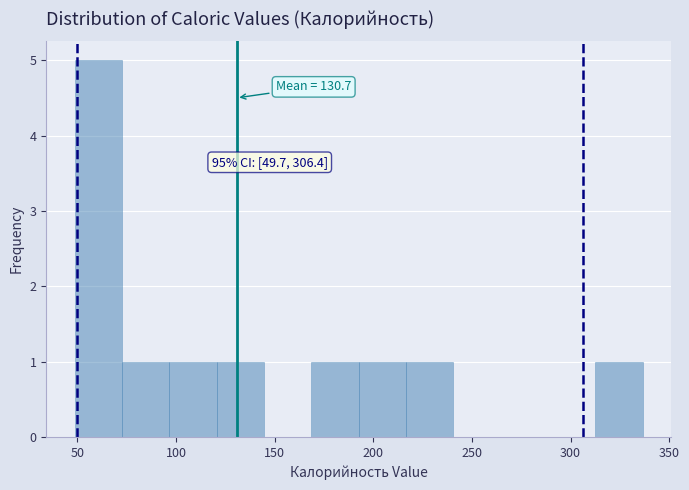

Over which range of the x-axis is the bar tallest?

50 to 75